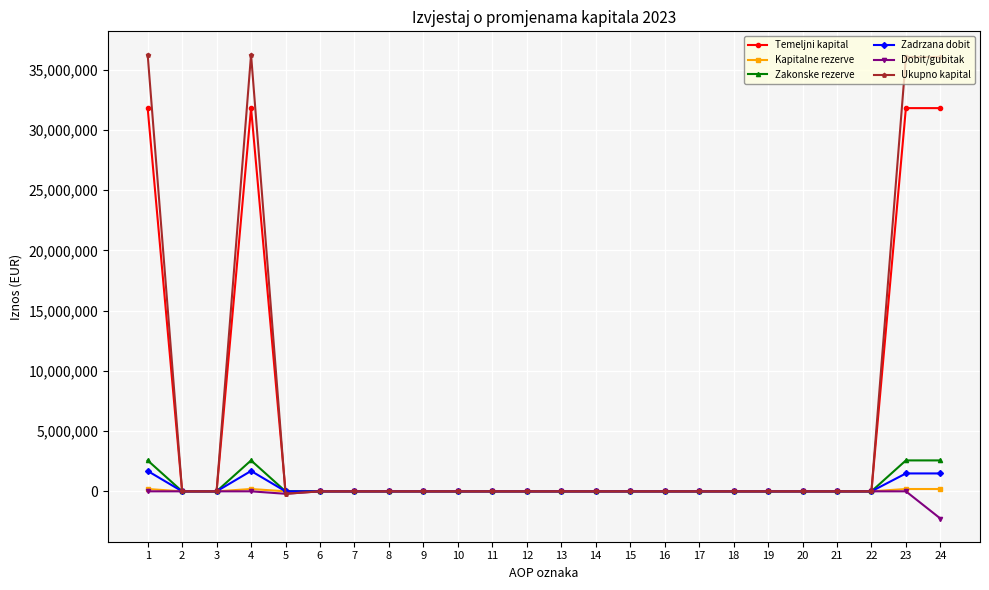

Which series has the largest range (max minus min)?

Ukupno kapital